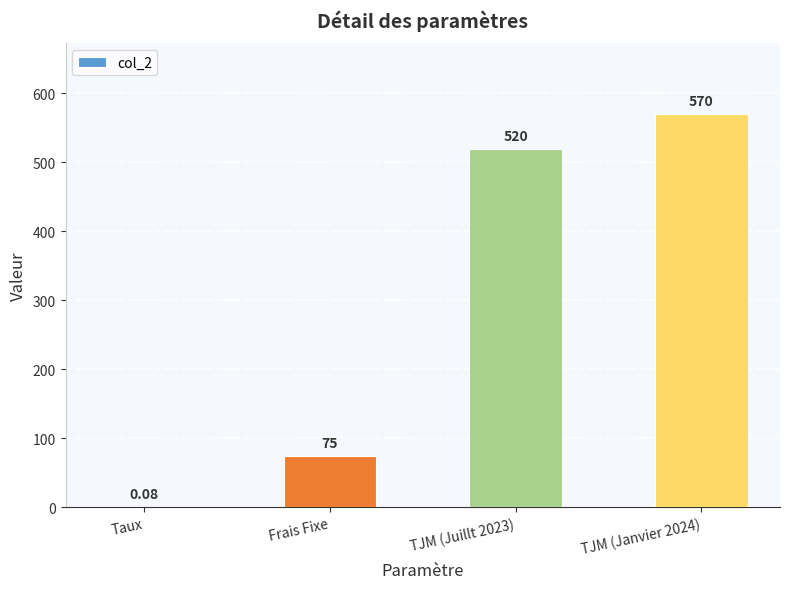

What is the sum of the values at Frais Fixe and TJM (Janvier 2024)?

645.0